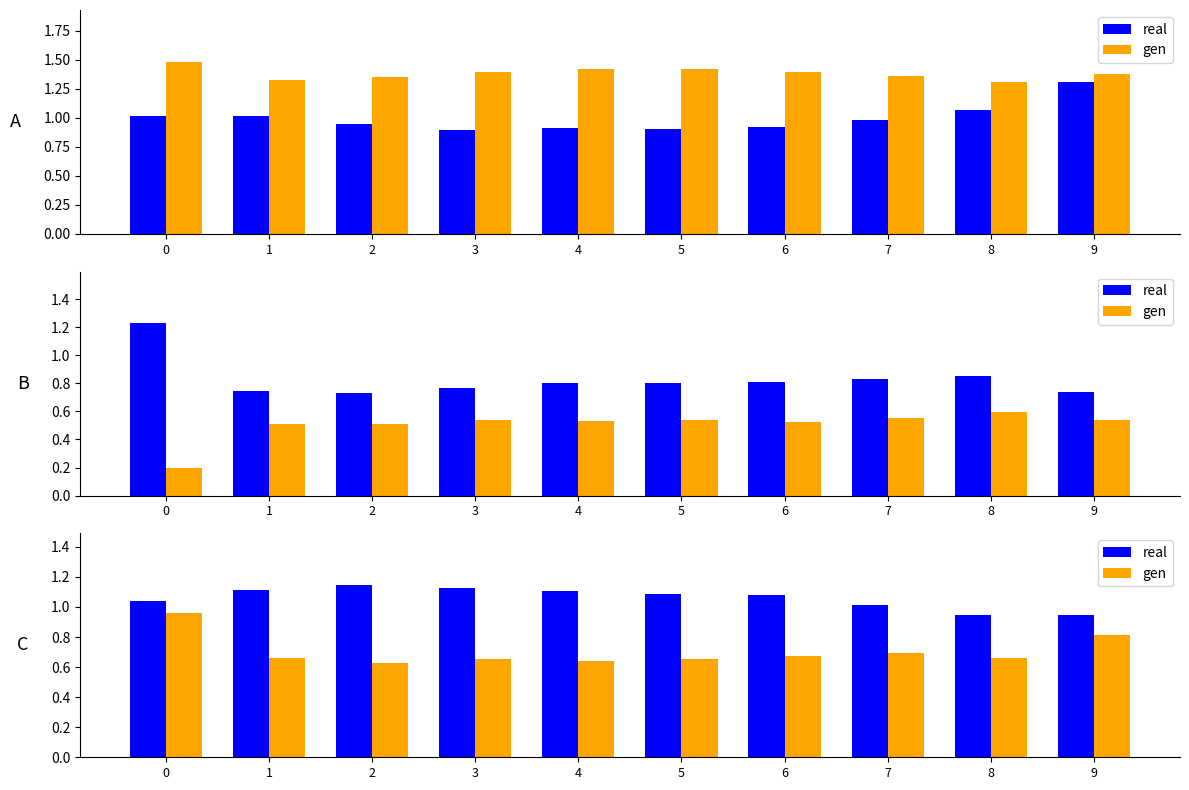

Does the chart contain stacked bars?

No